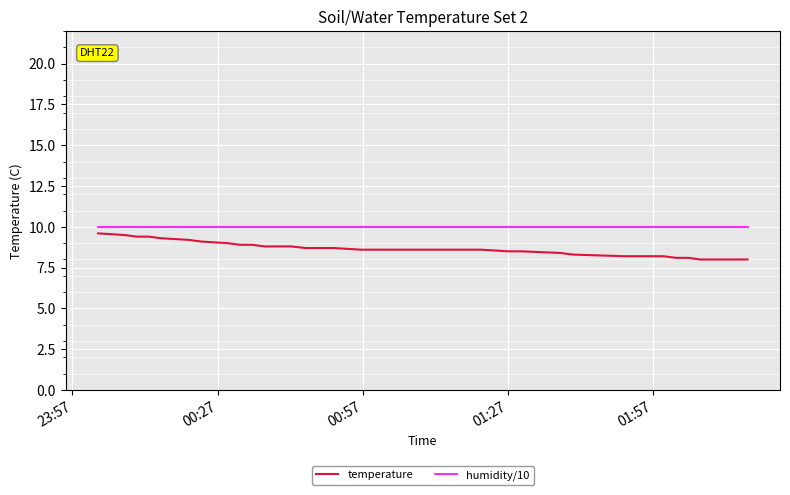

Reading left to right, list all the values displayed in this chart.

temperature: 9.6	9.5	9.4	9.4	9.3	9.2	9.1	9.0	8.9	8.9	8.8	8.8	8.8	8.7	8.7	8.7	8.6	8.6	8.6	8.6	8.6	8.6	8.6	8.6	8.6	8.5	8.5	8.4	8.3	8.2	8.2	8.2	8.2	8.1	8.1	8.0	8.0	8.0	8.0	8.0
humidity/10: 10.0	10.0	10.0	10.0	10.0	10.0	10.0	10.0	10.0	10.0	10.0	10.0	10.0	10.0	10.0	10.0	10.0	10.0	10.0	10.0	10.0	10.0	10.0	10.0	10.0	10.0	10.0	10.0	10.0	10.0	10.0	10.0	10.0	10.0	10.0	10.0	10.0	10.0	10.0	10.0